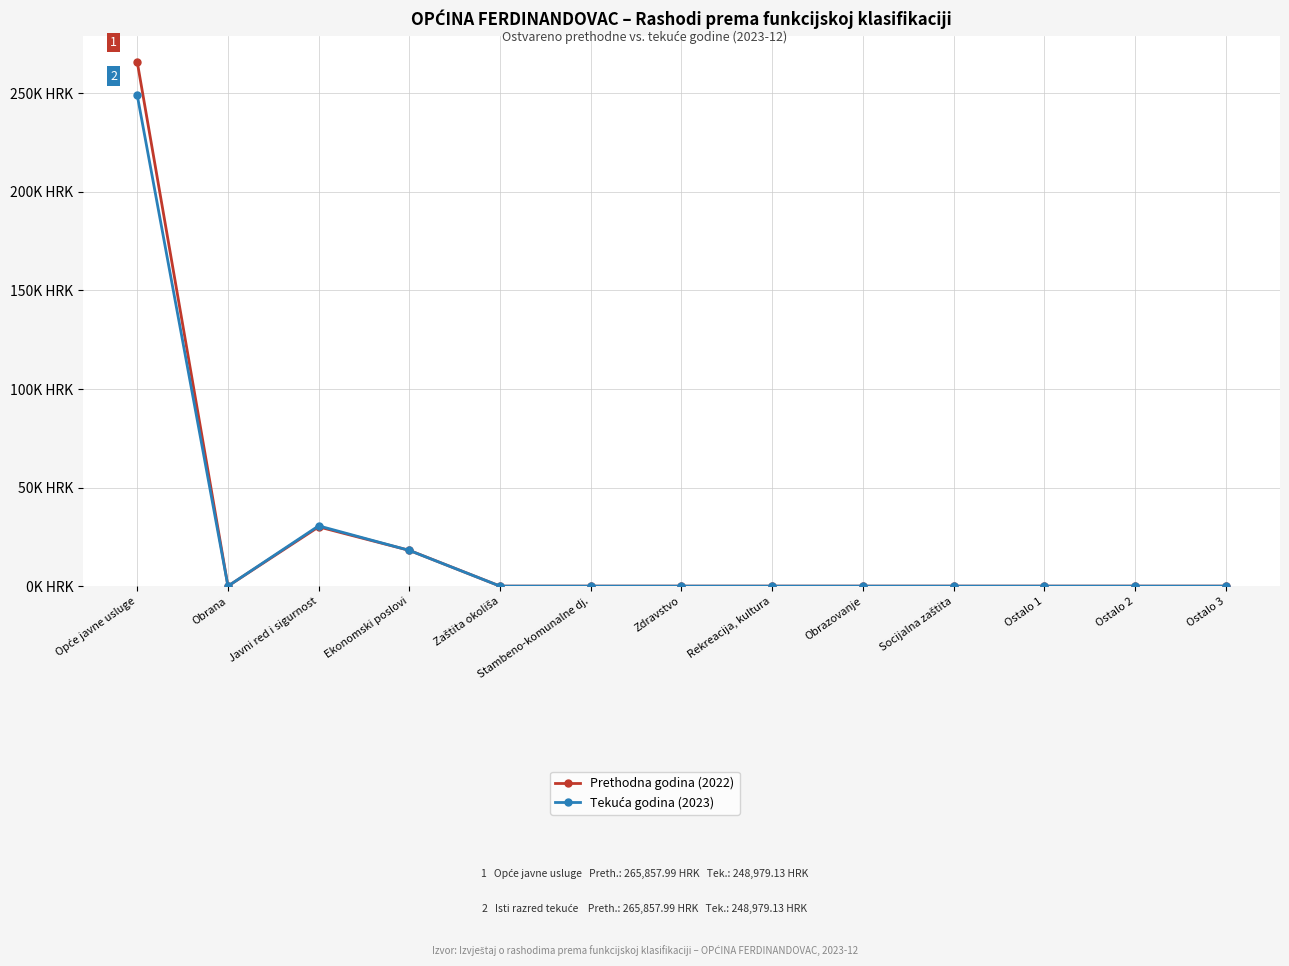

At how many categories does at least one series exceed 26049?

2